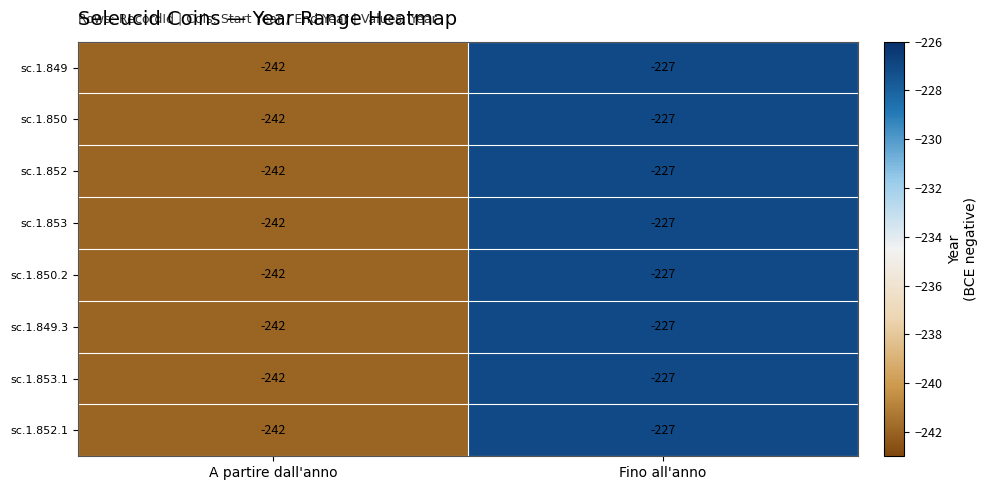

The sc.1.853 series shows -227 at Fino all'anno. True or false?

True